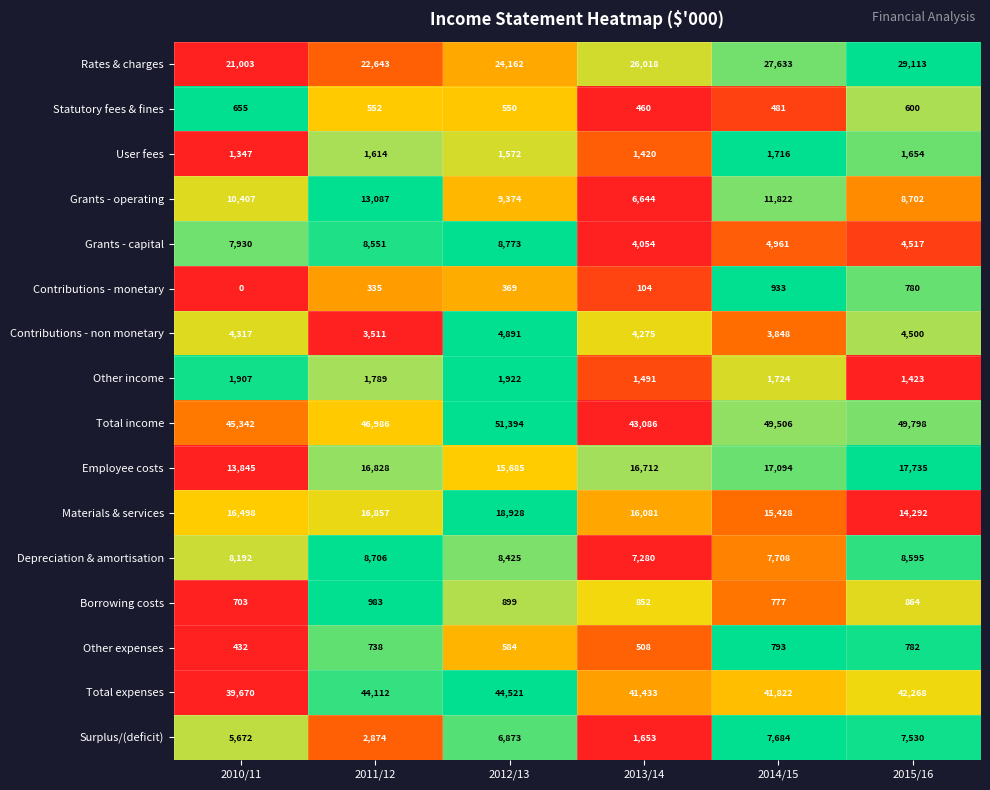

The Total expenses series shows 25933 at 2011/12. True or false?

False